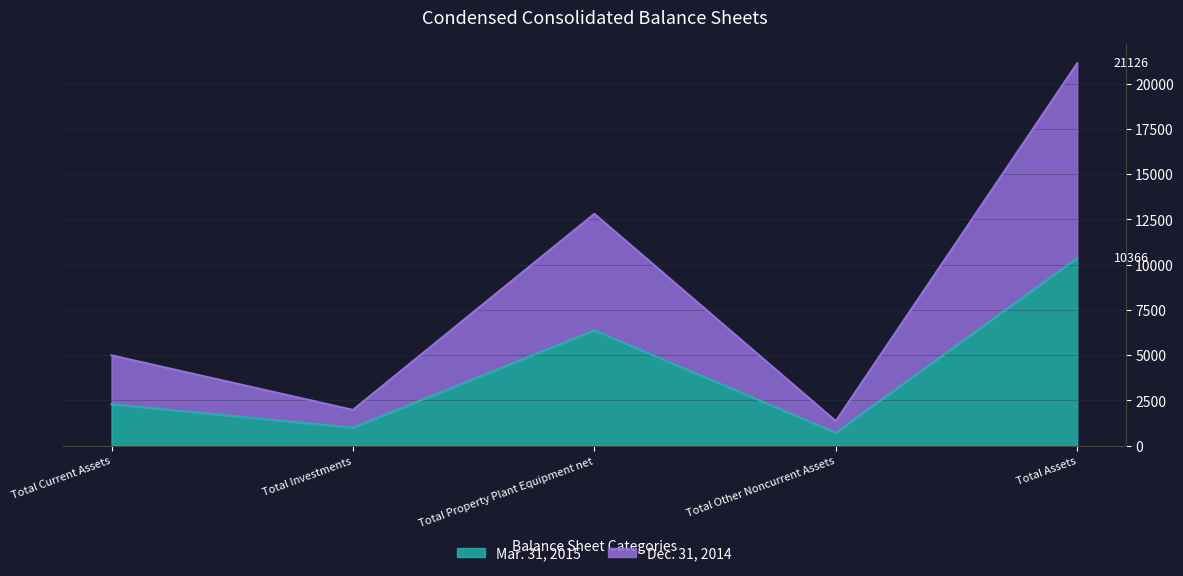

Reading left to right, list all the values displayed in this chart.

Mar. 31, 2015: 2287	995	6371	713	10366
Dec. 31, 2014: 4988	1975	12807	1356	21126